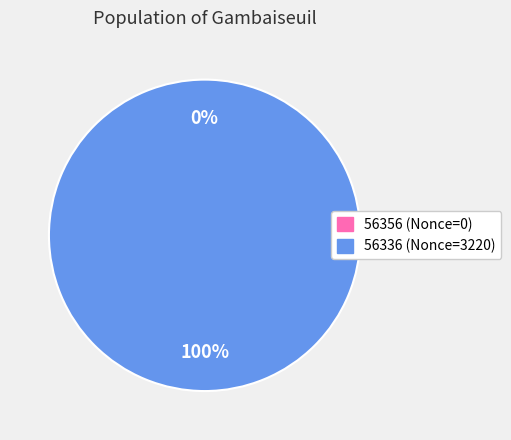

What is the total percentage of 56356 and 56336?

100.0%